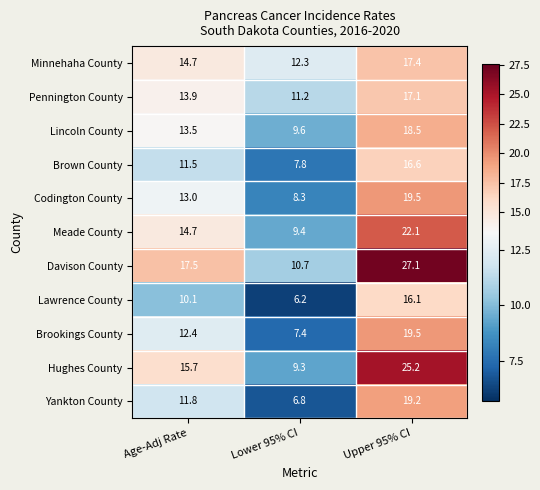

Which series has the widest spread of values?

Davison County